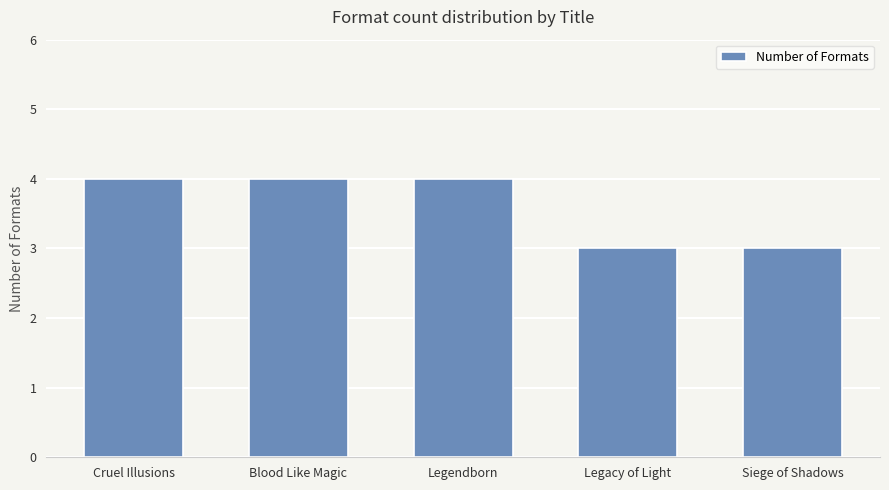

What is the maximum value shown in the chart?

4